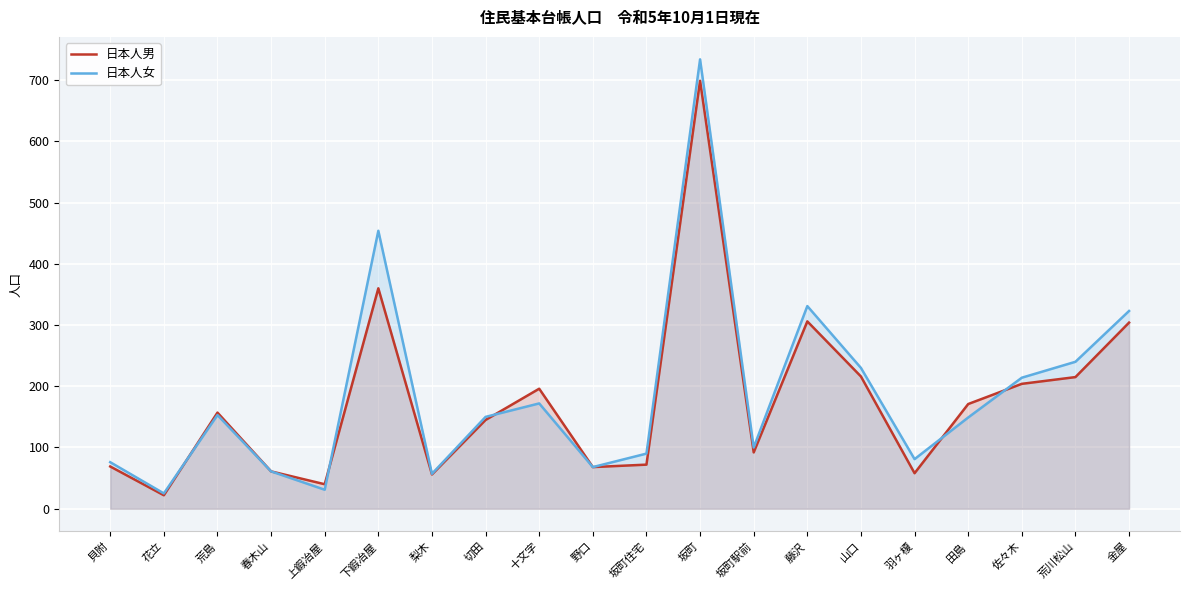

What is the greatest value displayed?

734